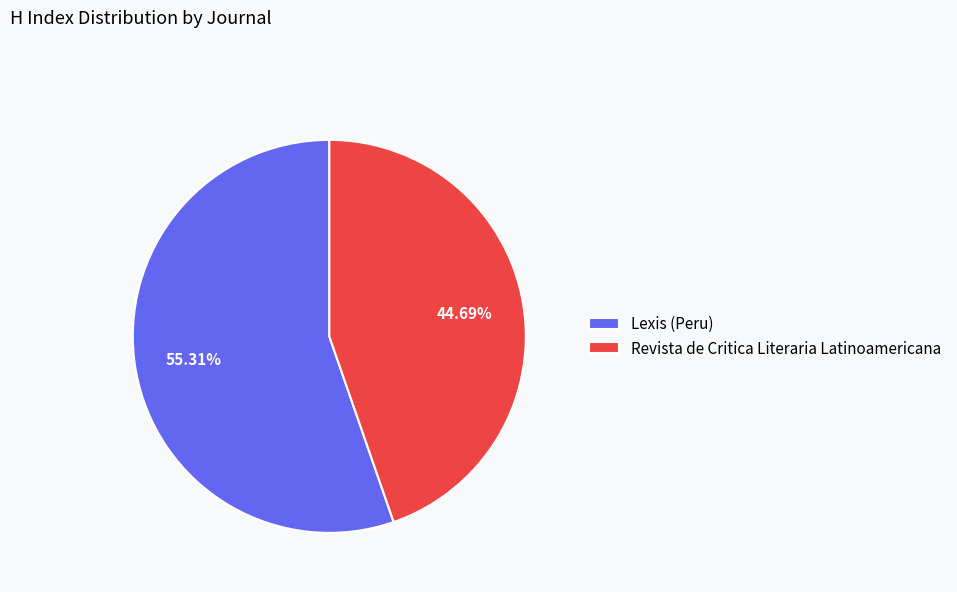

Do Lexis (Peru) and Revista de Critica Literaria Latinoamericana together represent more than half of the pie?

Yes